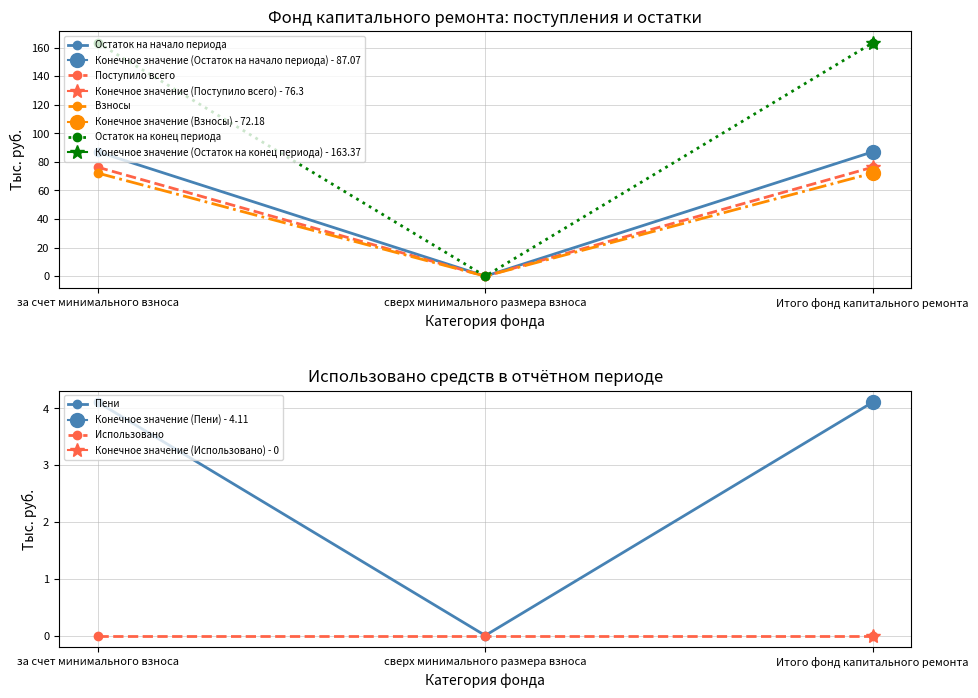

What position from the right is Итого фонд капитального ремонта?

1